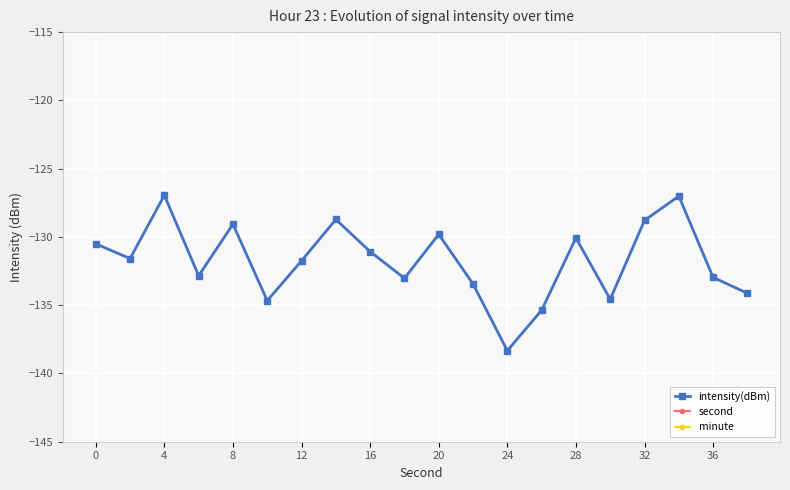

Which series has the largest range (max minus min)?

second